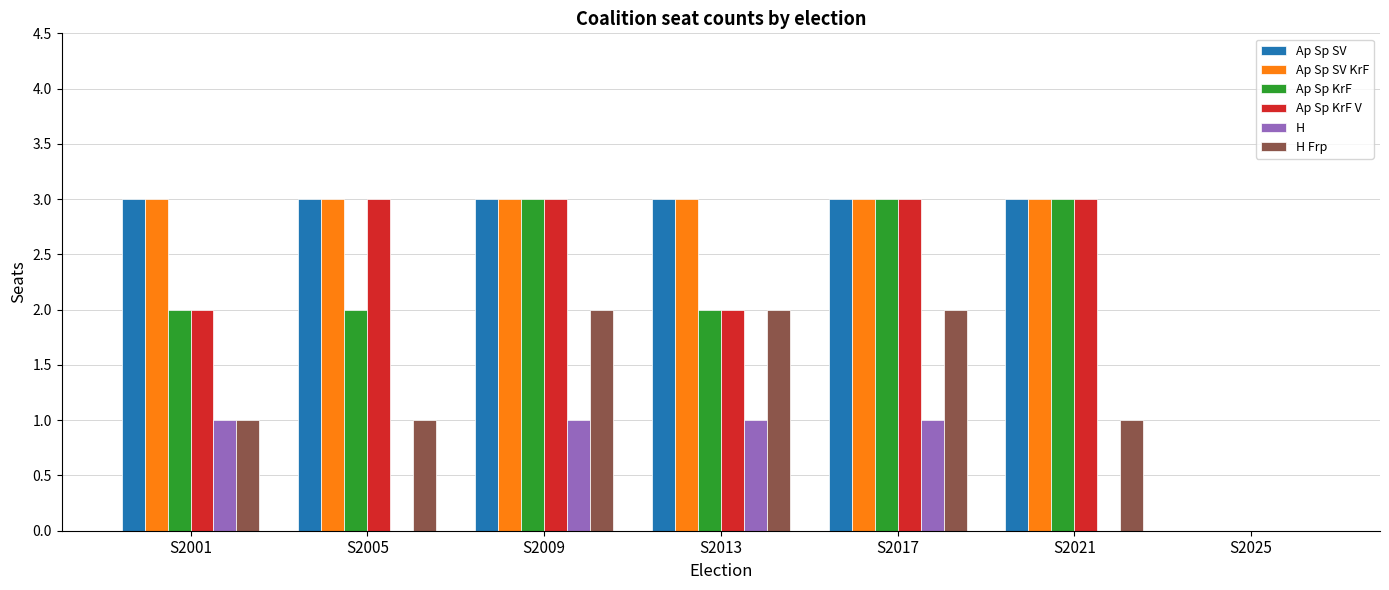

Is it true that Ap Sp SV KrF equals 3 at S2021?

True